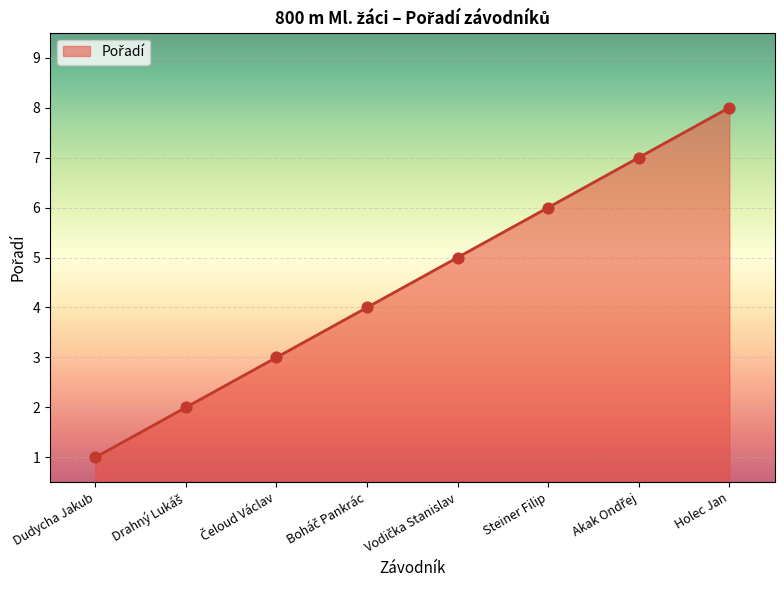

What position from the left is Steiner Filip?

6